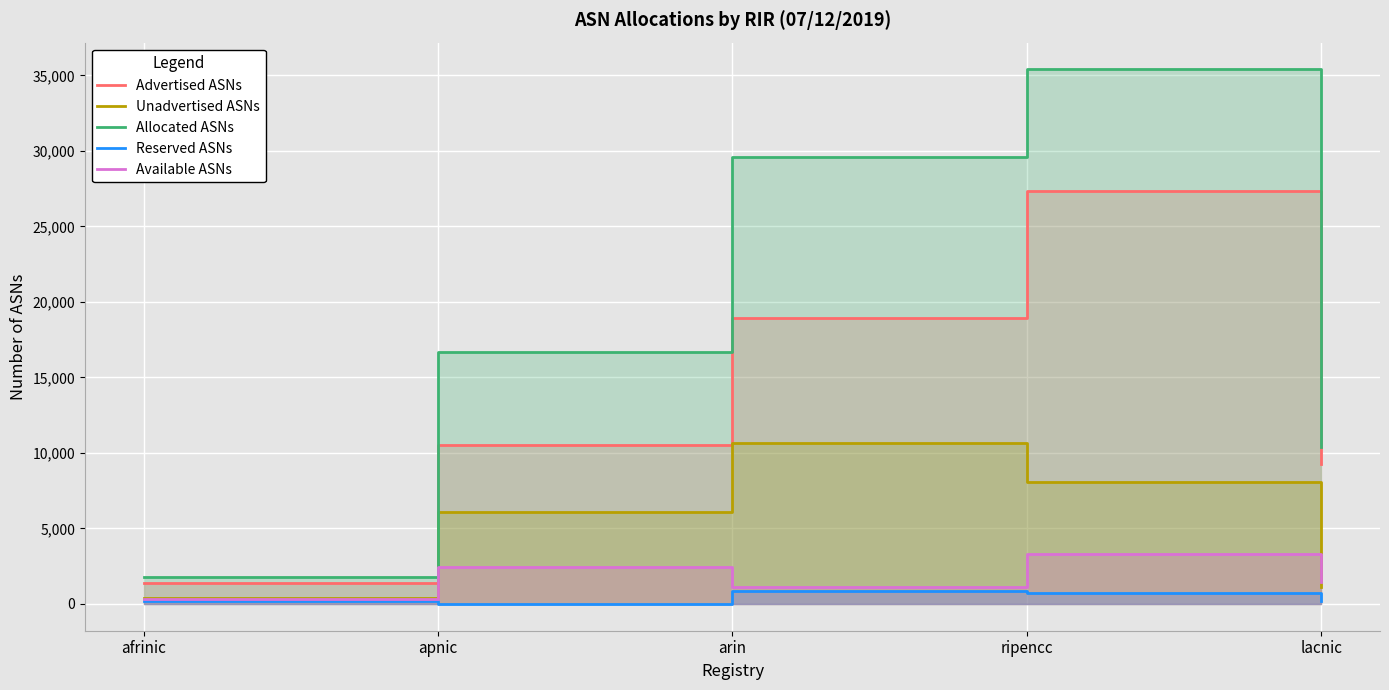

List the series in order of their peak value, highest first.

Allocated ASNs, Advertised ASNs, Unadvertised ASNs, Available ASNs, Reserved ASNs